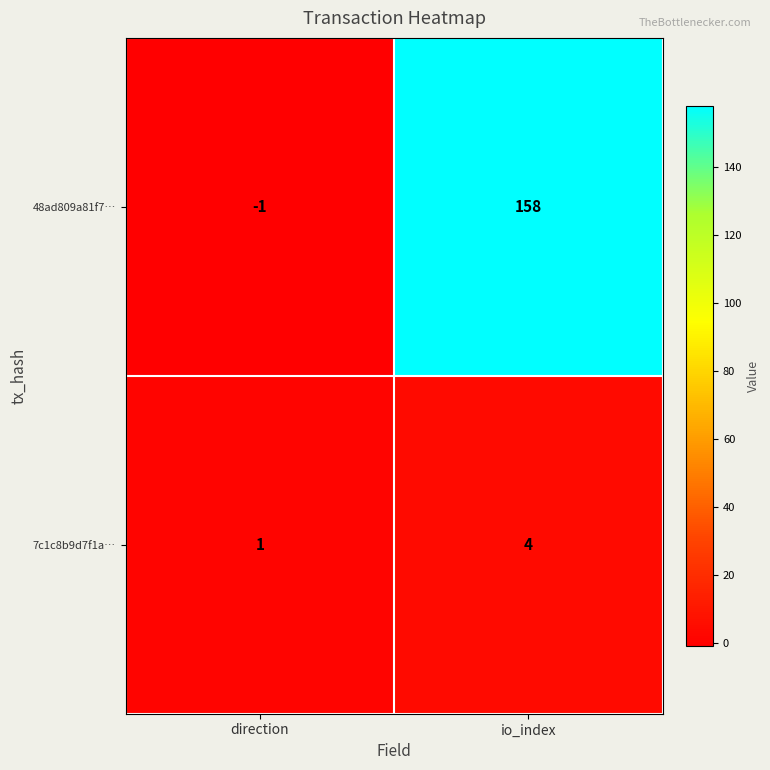

What is the sum of all 48ad809a81f7… values?

157